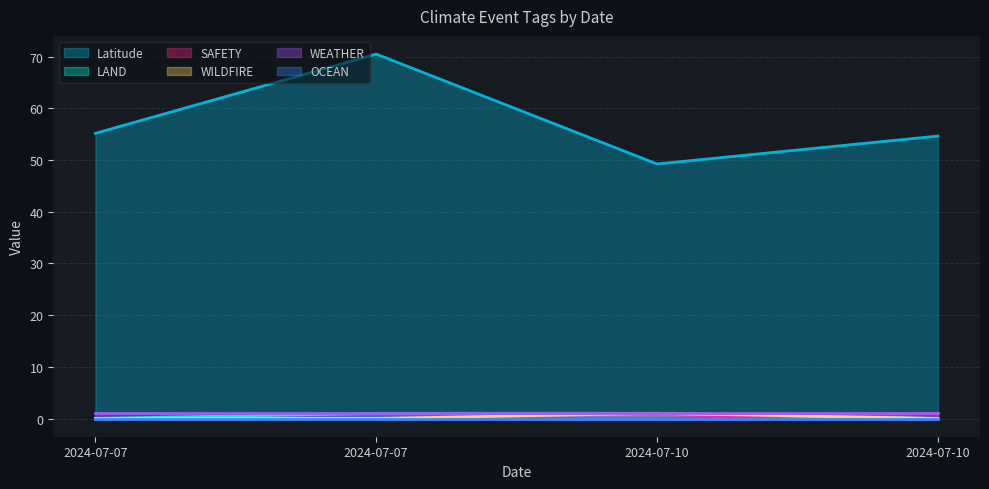

True or false: LAND has more than 0 points higher than both neighbors.

False